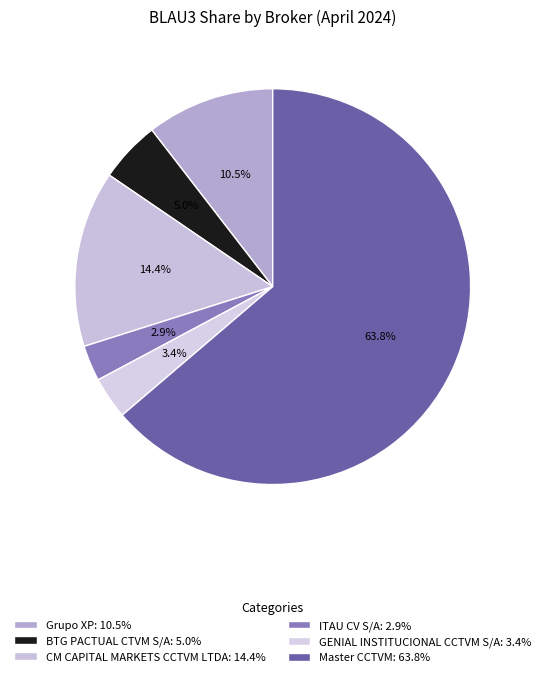

To the nearest percent, what is the combined percentage of Master CCTVM and GENIAL INSTITUCIONAL CCTVM S/A?

67%